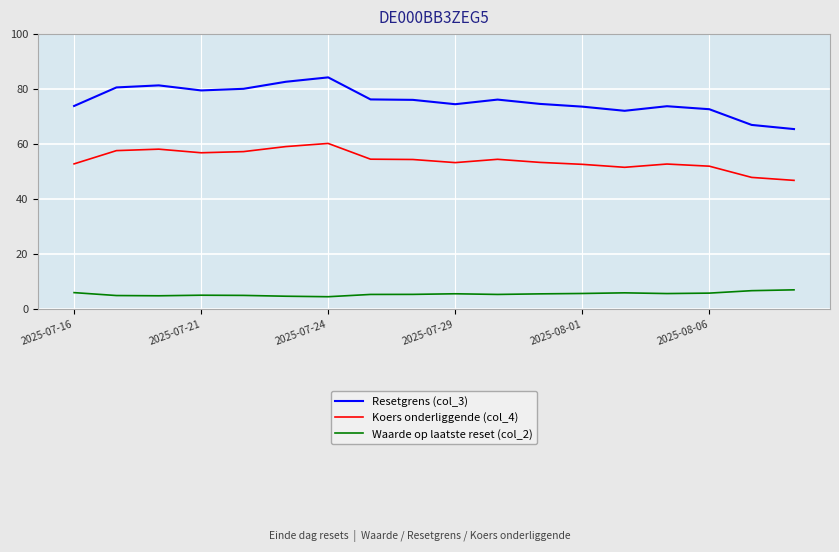

Which series has the largest range (max minus min)?

Resetgrens (col_3)